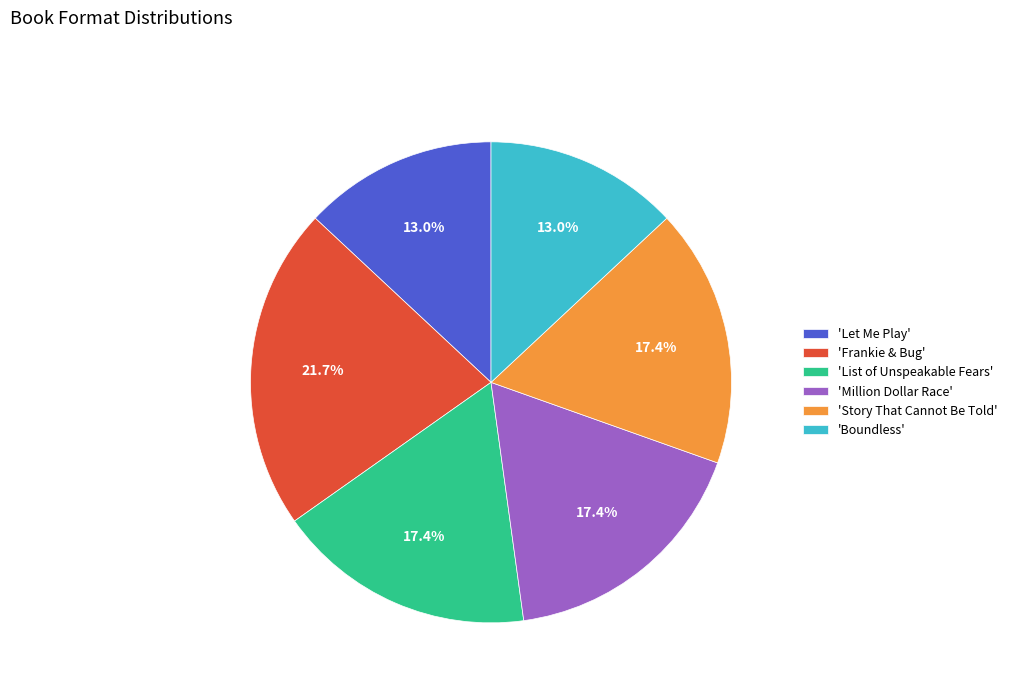

Which category has the biggest portion of the pie?

'Frankie & Bug'